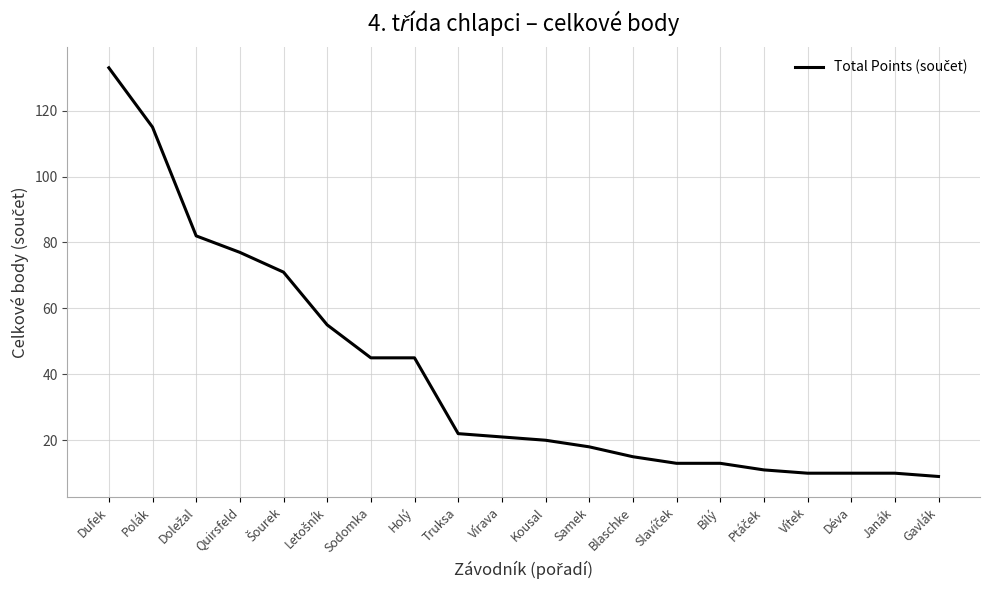

How many lines are shown in the chart?

1